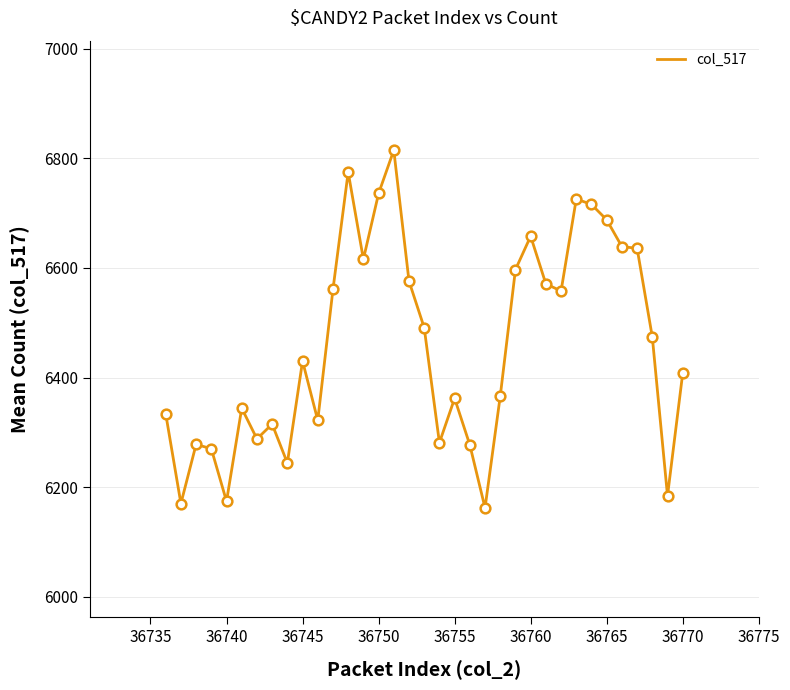

What is the sum of all values?

226042